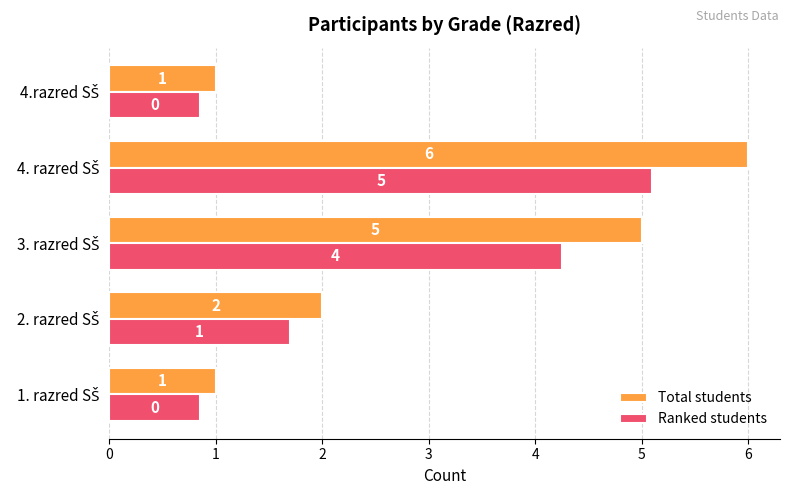

Count the Total students values in the range 1 to 5.

4